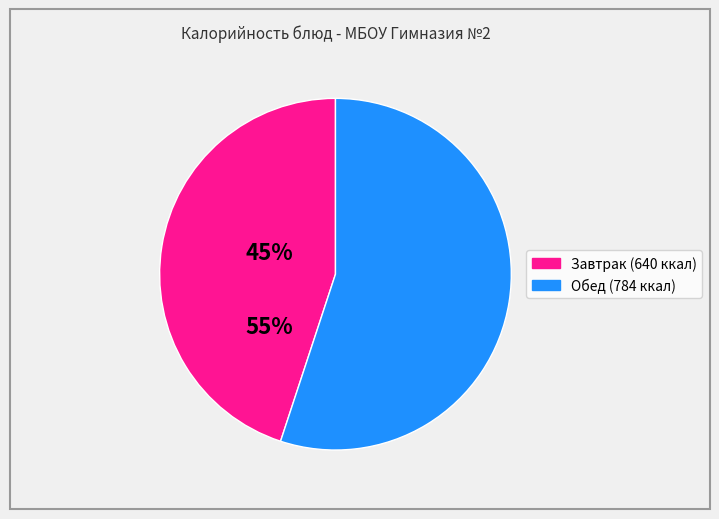

Does any single category account for the majority?

Yes